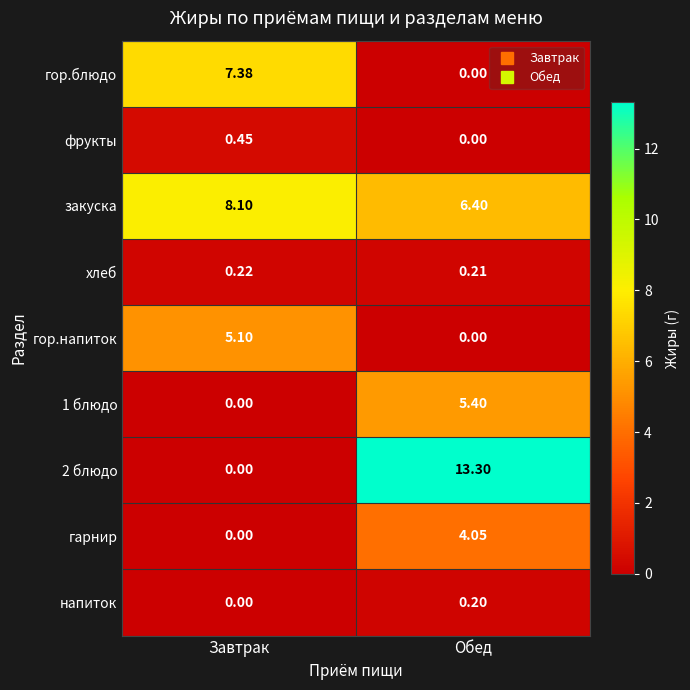

Which category has the highest value in the 1 блюдо series?

Обед